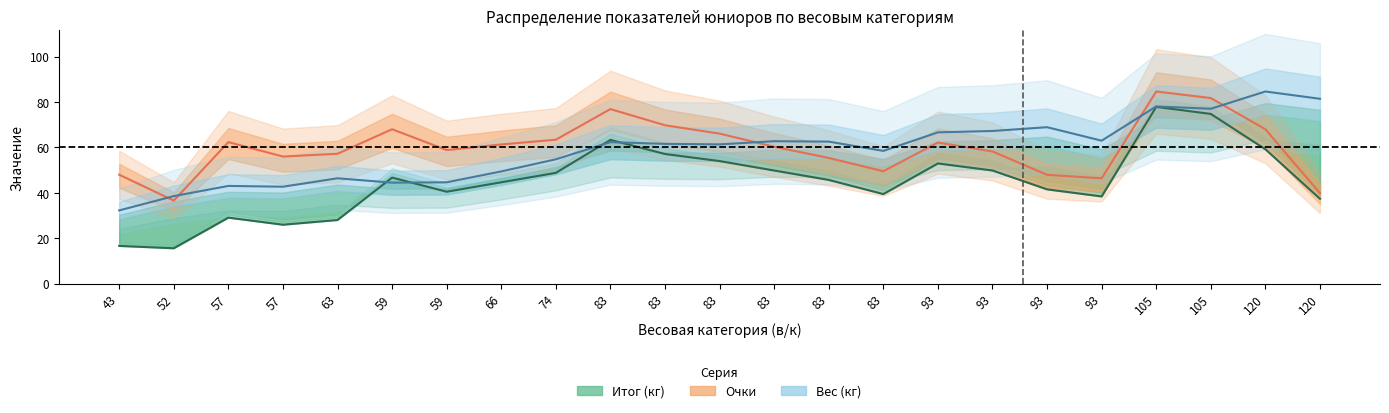

Between 105 and 63, which is larger?

105